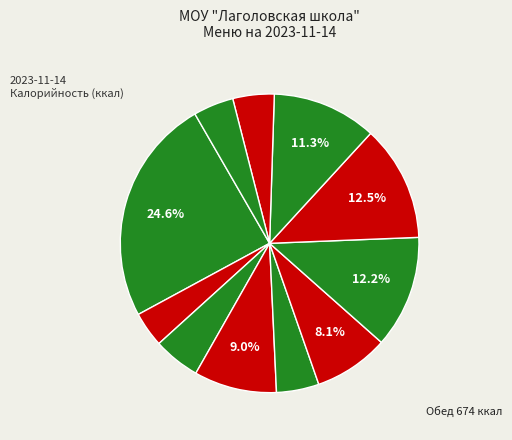

Is there a majority slice in this chart?

No